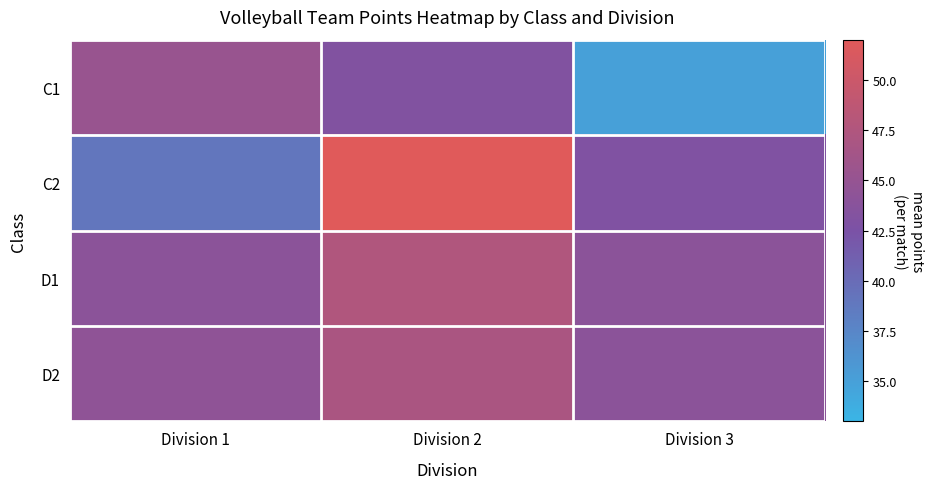

Reading right to left, what are all the values shown in this chart?

C1: Division 3=35.0	Division 2=43.2	Division 1=45.2
C2: Division 3=43.0	Division 2=52.0	Division 1=39.0
D1: Division 3=44.0	Division 2=47.5	Division 1=44.0
D2: Division 3=44.0	Division 2=47.0	Division 1=44.5